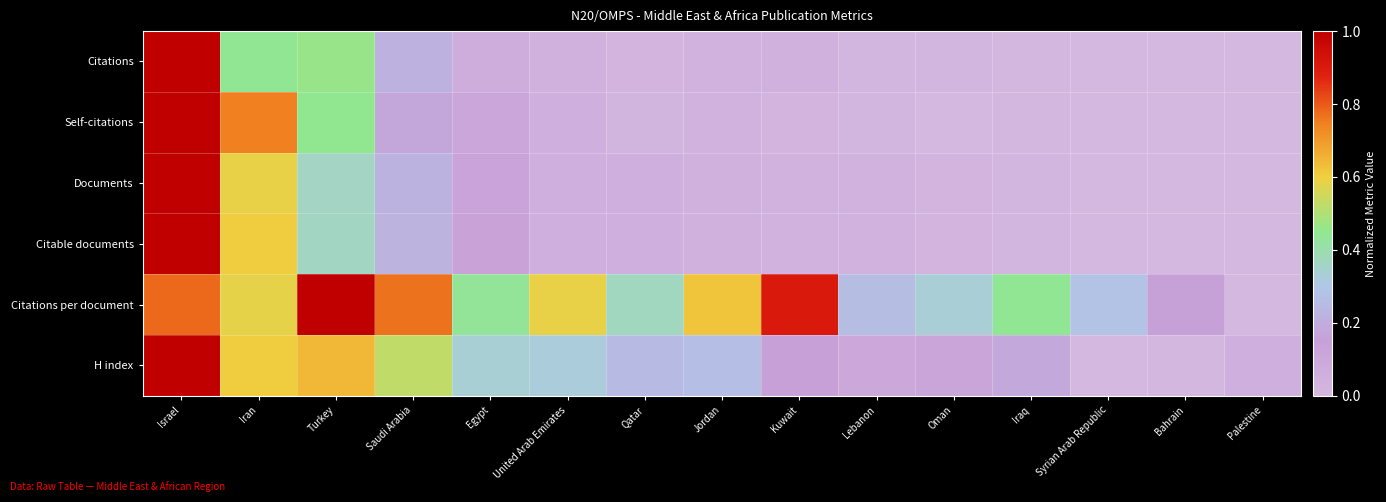

Which series has the largest total across all categories?

Citations per document